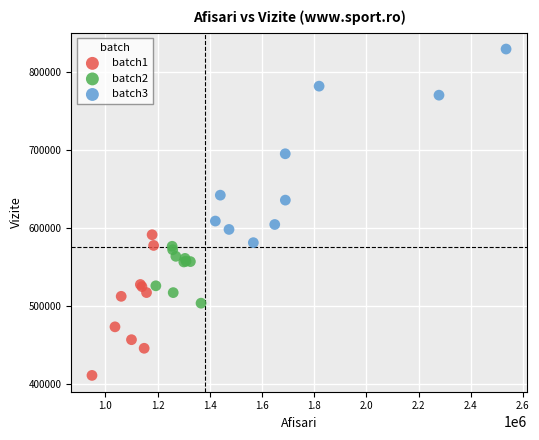

Which series reaches the maximum Y coordinate?

batch3